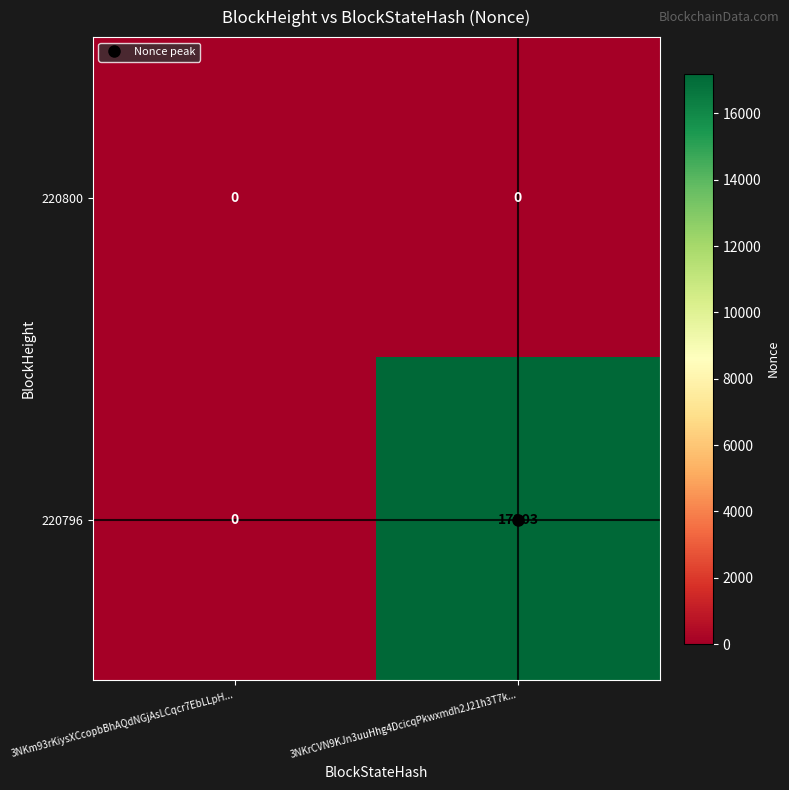

What value does the 220796 series have at 3NKrCVN9KJn3uuHhg4DcicqPkwxmdh2J21h3T7k...?

17203